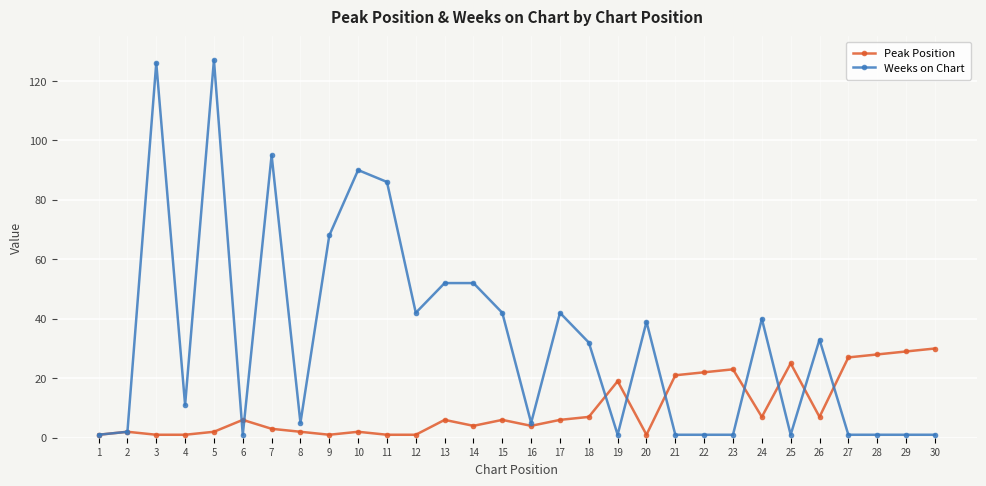

What are all the series names shown in the legend?

Peak Position, Weeks on Chart